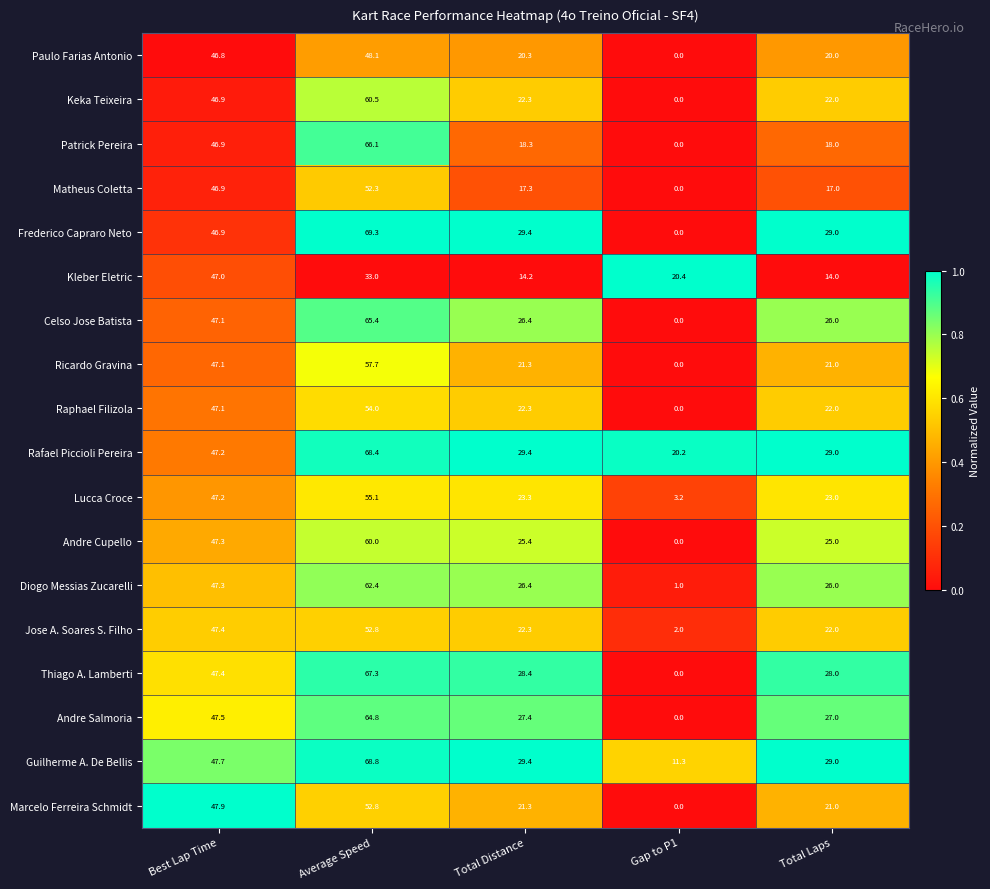

Is the value of Celso Jose Batista at Total Distance greater than the value of Jose A. Soares S. Filho at Total Laps?

Yes